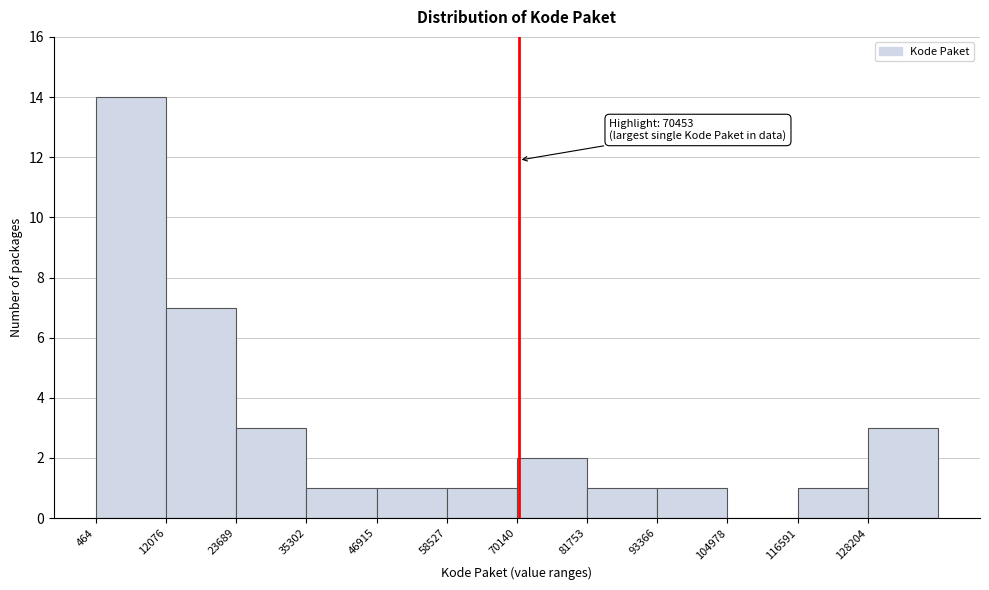

Over which range of the x-axis is the bar tallest?

0 to 12000